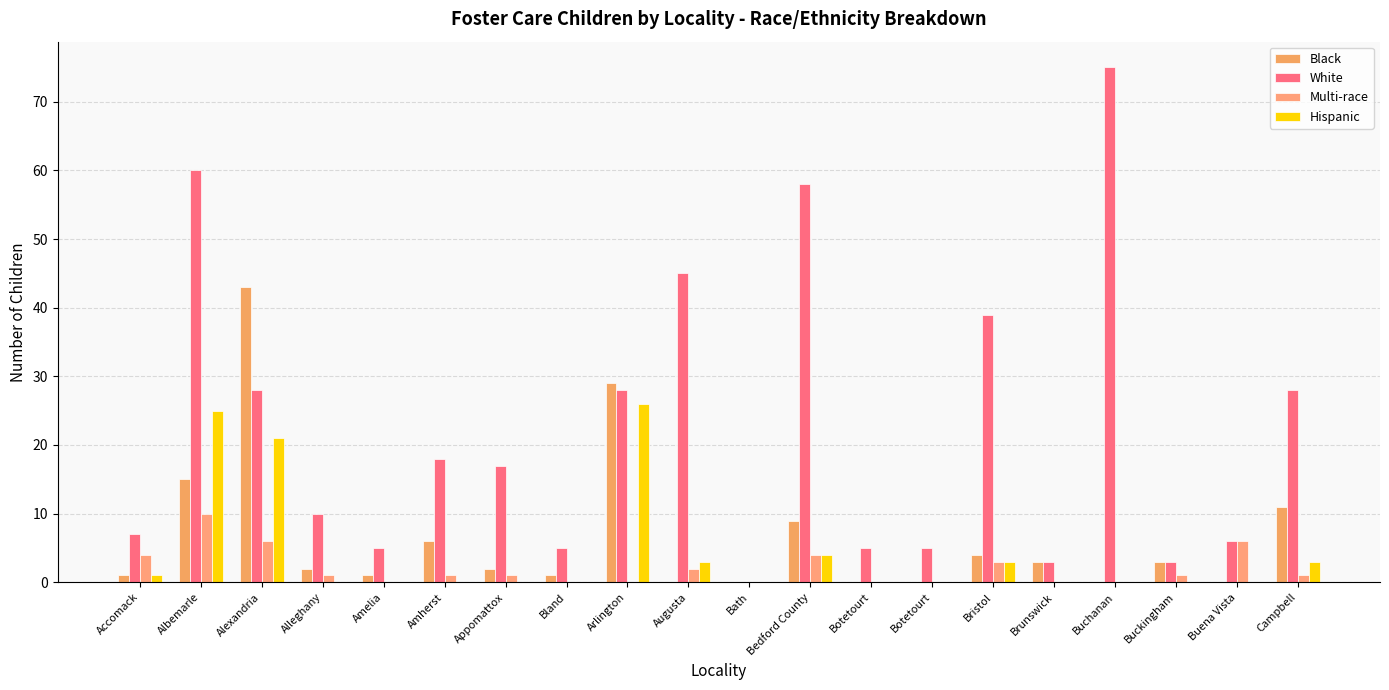

What is the total value across all series at Appomattox?

20